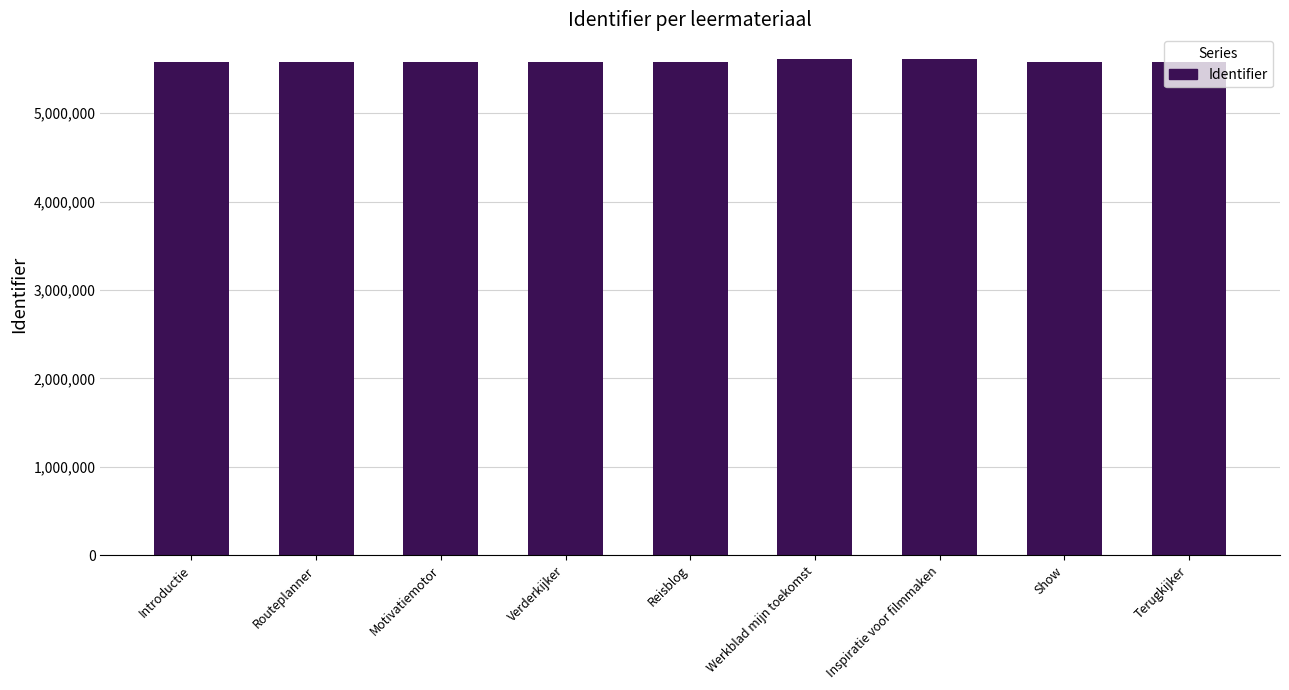

What is the difference between the maximum and minimum values?

28136